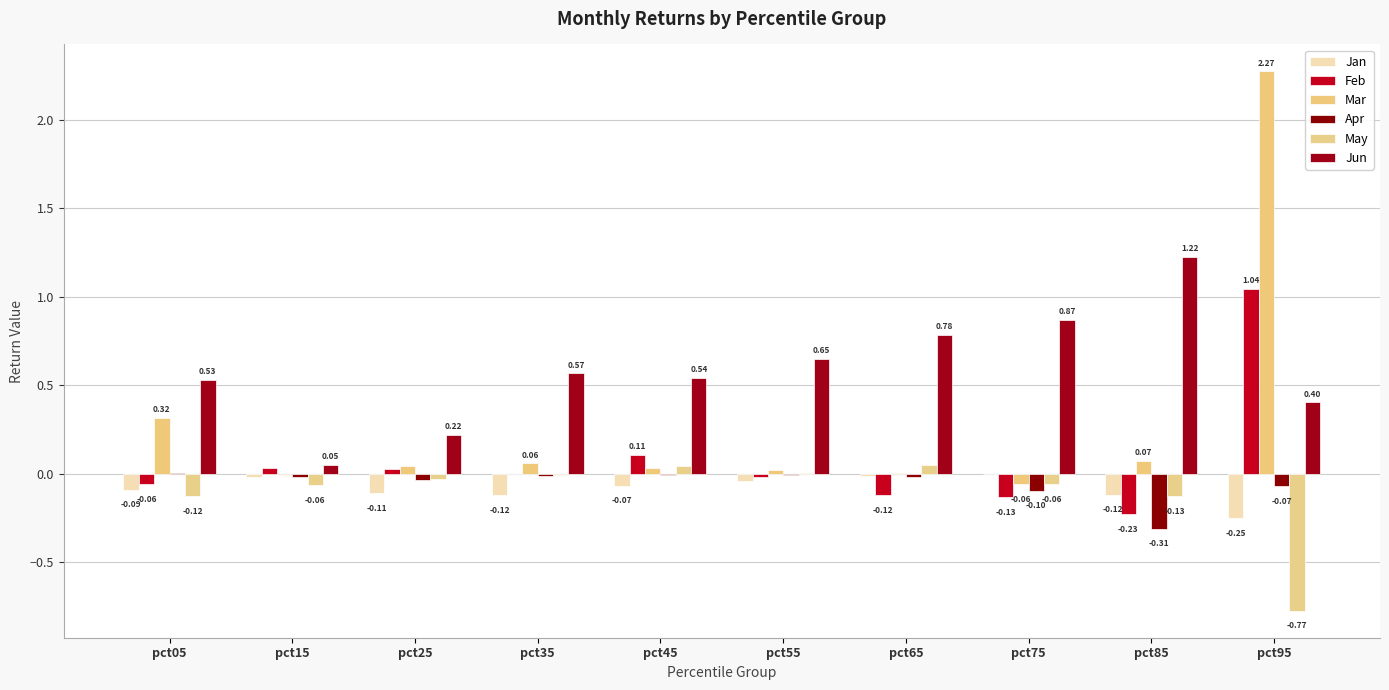

Between pct45 and pct25, which is larger?

pct45